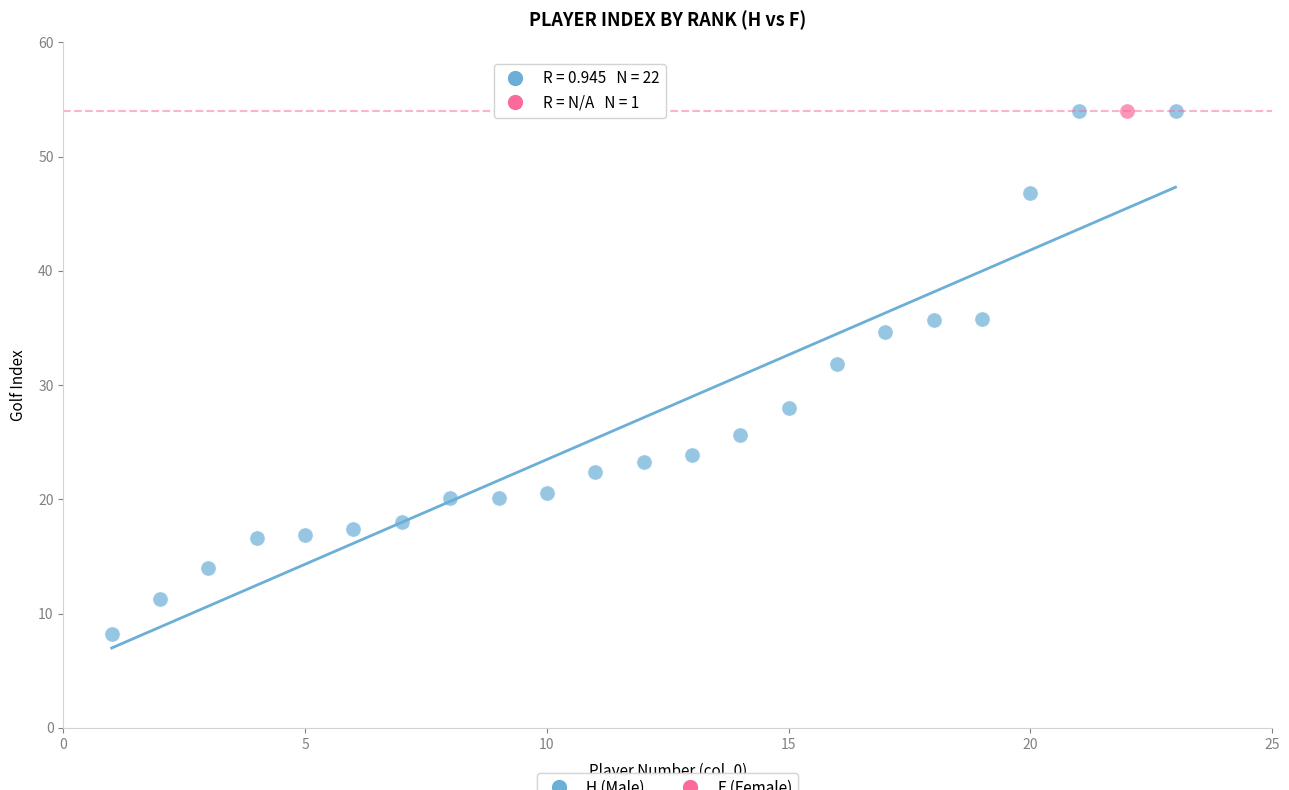

What are all the series names shown in the legend?

H (Male), F (Female)